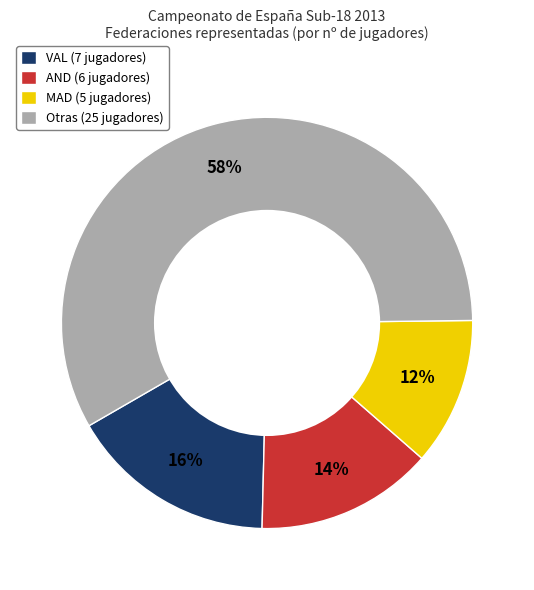

To the nearest percent, what is the average slice percentage?

25%